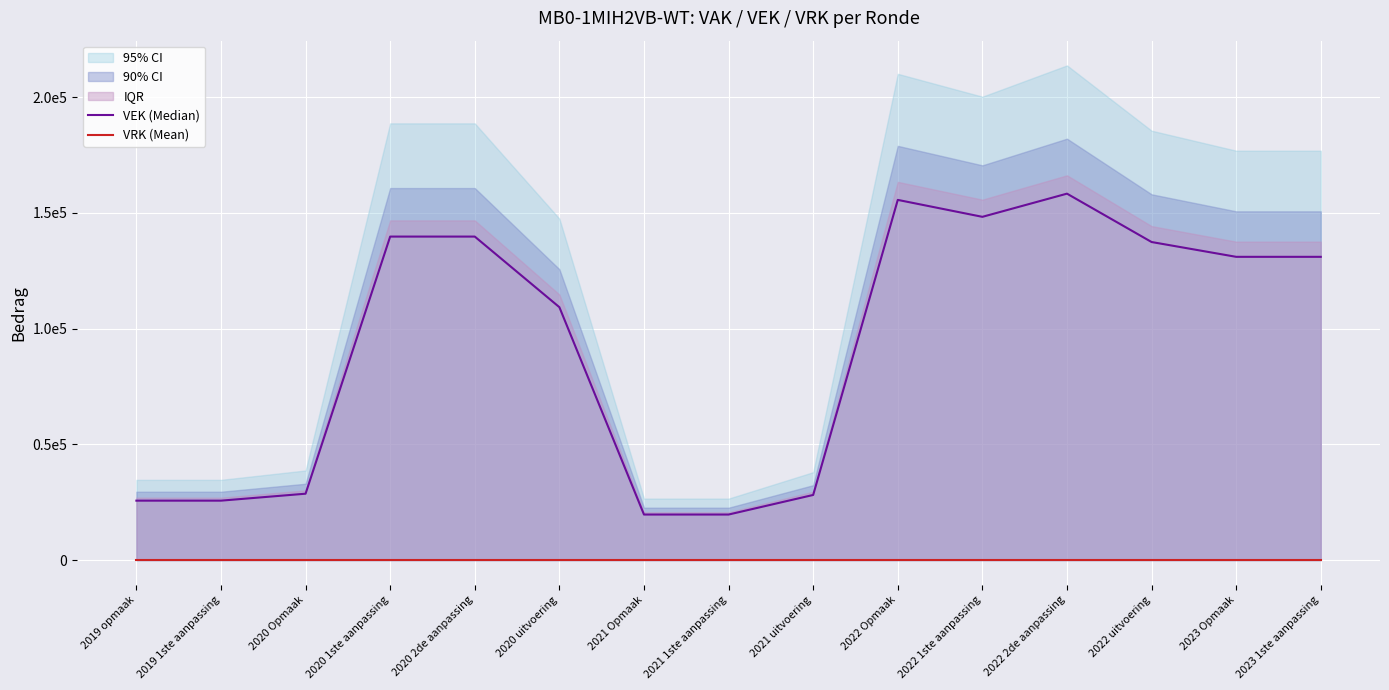

What is the average value of the VEK (Median) series?

93180